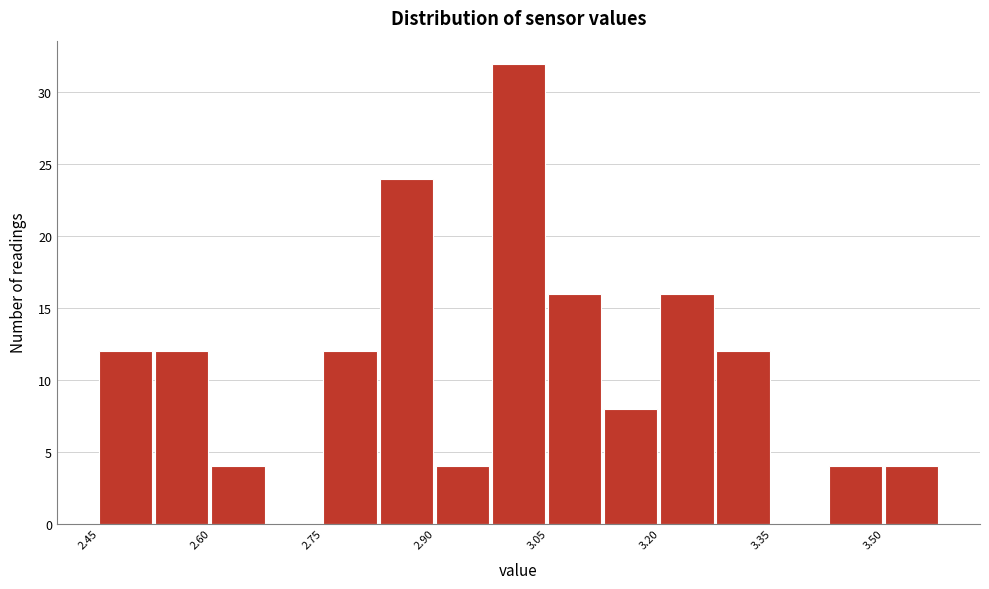

Read against the x-axis, roughly where is the centre of the tallest bar?

3.02